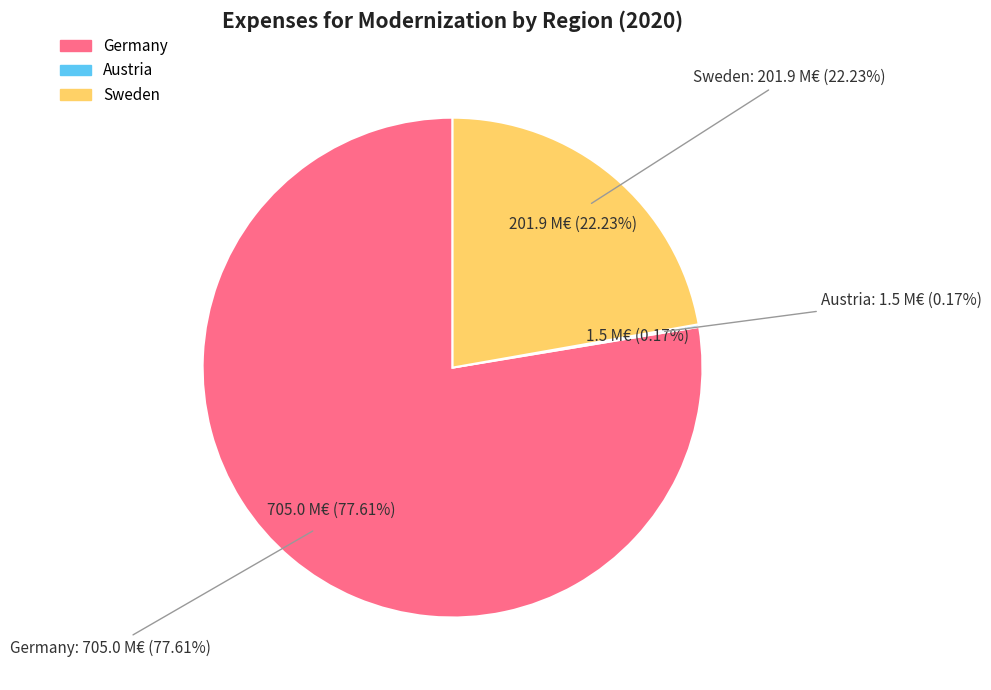

Which slice is the smallest?

Austria